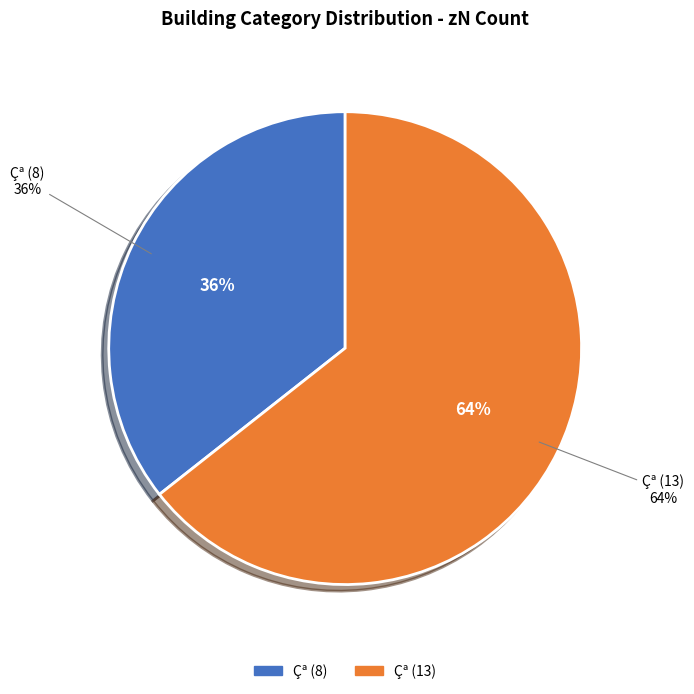

Combined, what portion of the pie is Çª (13) and Çª (8)?

100.0%